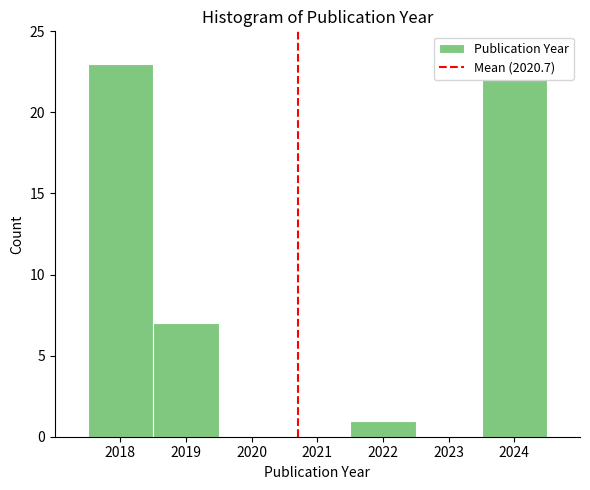

Reading left to right, transcribe this chart: for each bar, give the range it covers on the x-axis and its height. The values are not printed on the chart, so give them approximately, as read against the axis.

2017.5 to 2018.5: 23
2018.5 to 2019.5: 7
2019.5 to 2020.5: 0
2020.5 to 2021.5: 0
2021.5 to 2022.5: 1
2022.5 to 2023.5: 0
2023.5 to 2024.5: 22